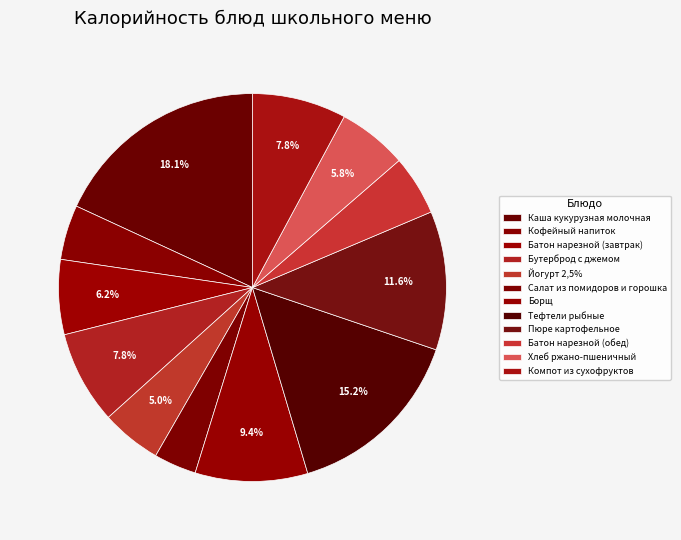

To the nearest percent, what is the difference between the Батон нарезной (завтрак) and Тефтели рыбные slice percentages?

9%